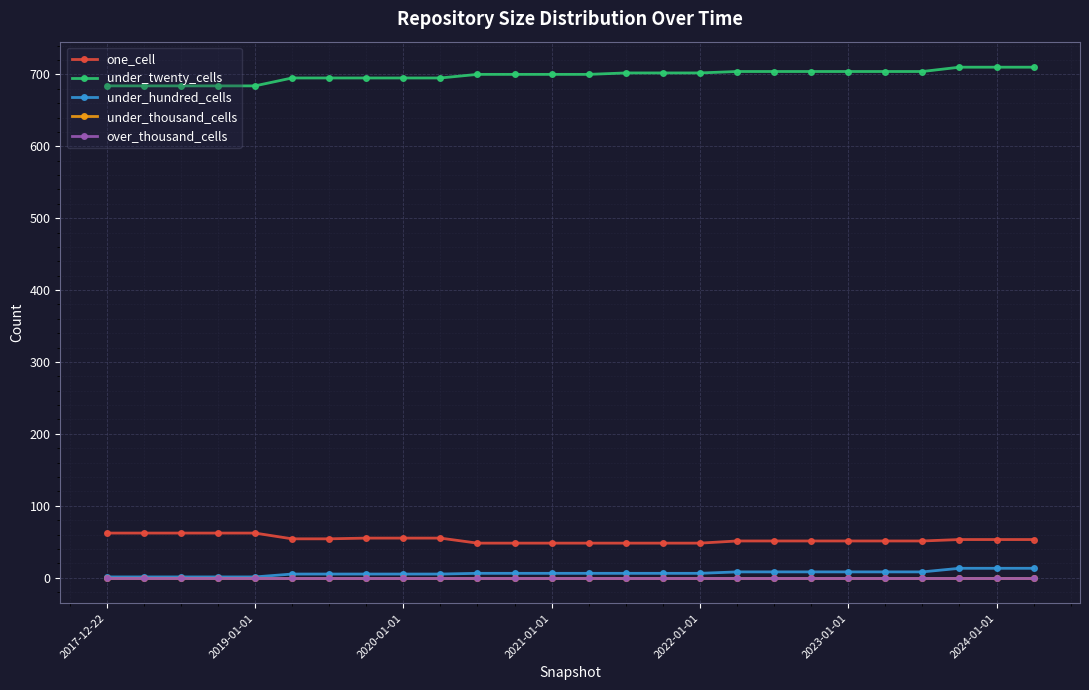

True or false: under_hundred_cells and under_thousand_cells intersect in this chart.

False